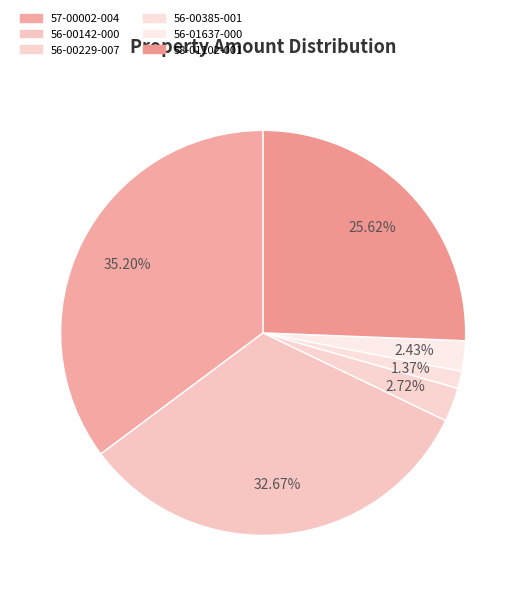

Count the number of slices in the pie.

6